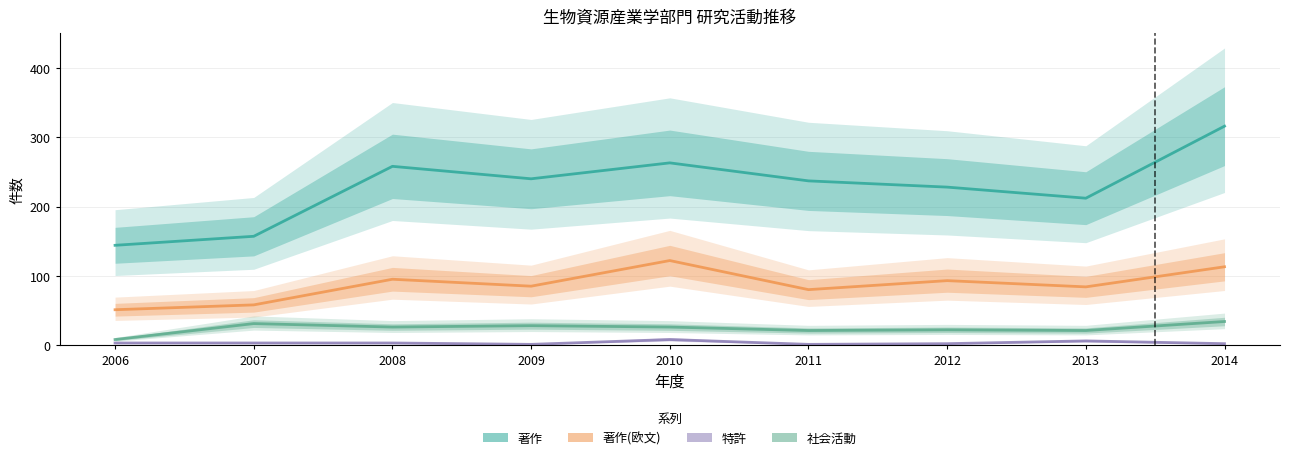

At which label is 著作(欧文) closest to 86?

2009